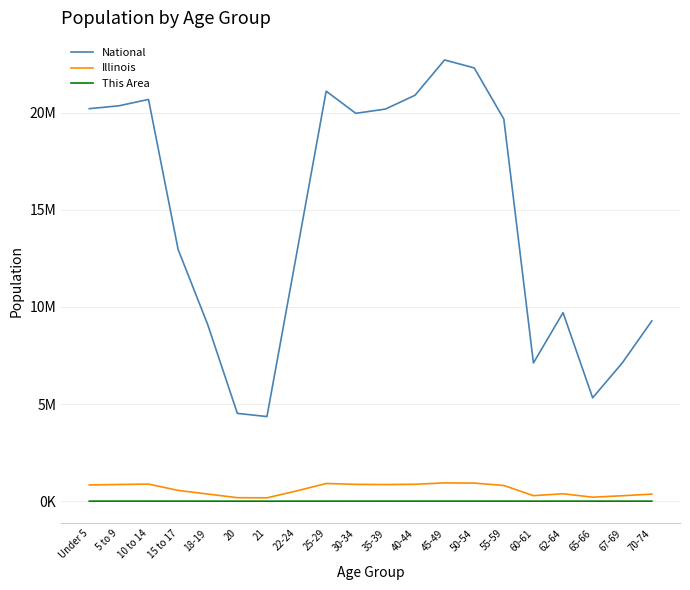

Is it true that Illinois equals 526556 at 22-24?

True